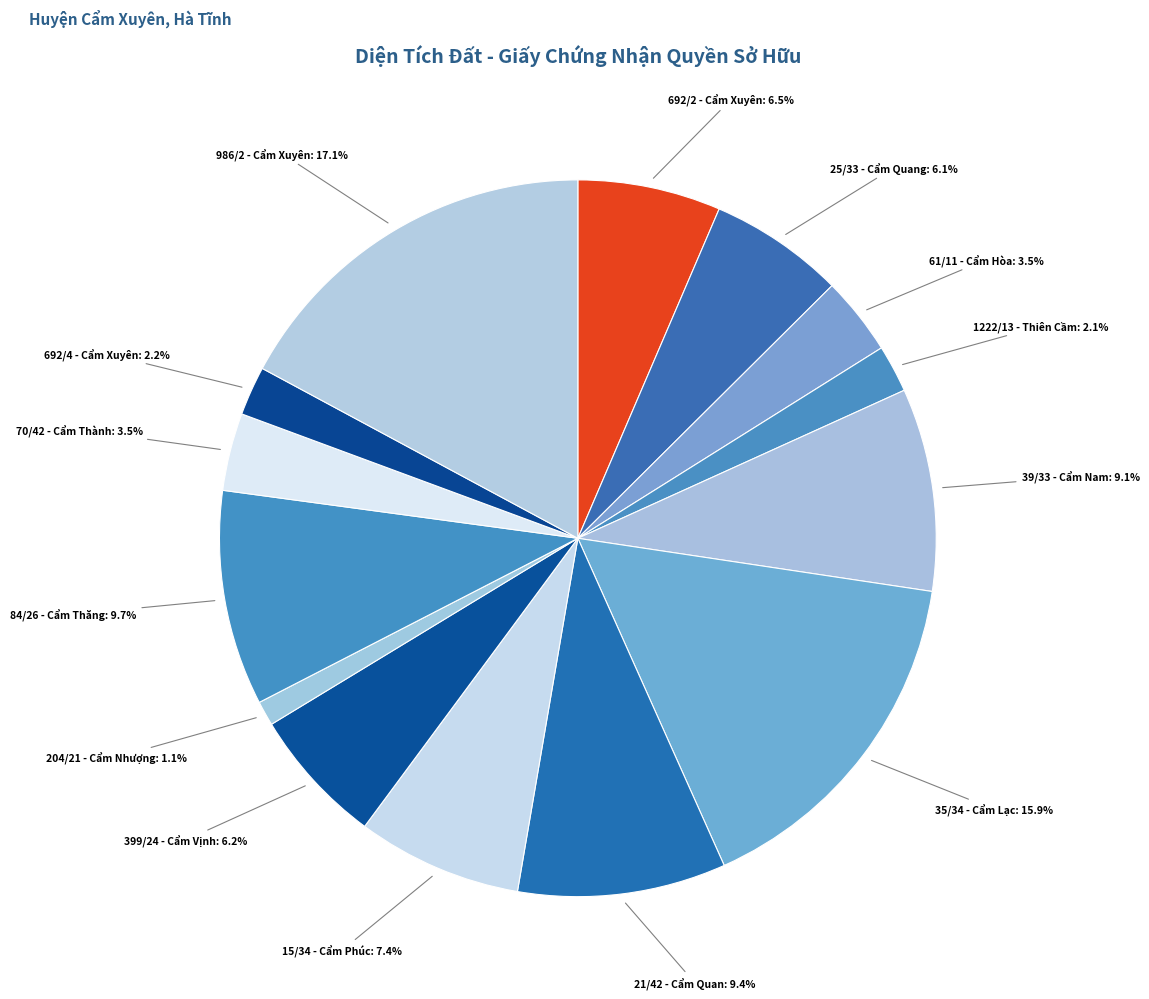

How many segments does this pie chart have?

14